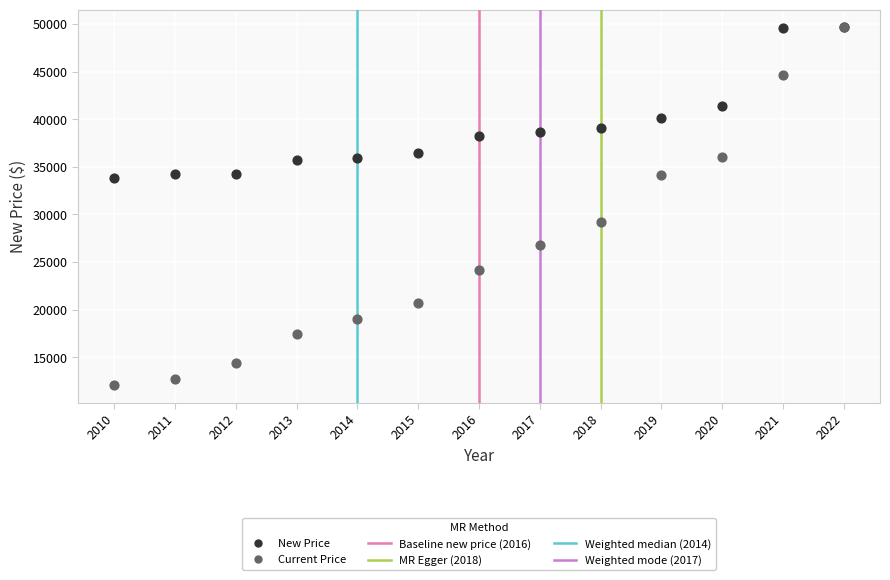

Across all series, what Y value is closest to 30874?

29250